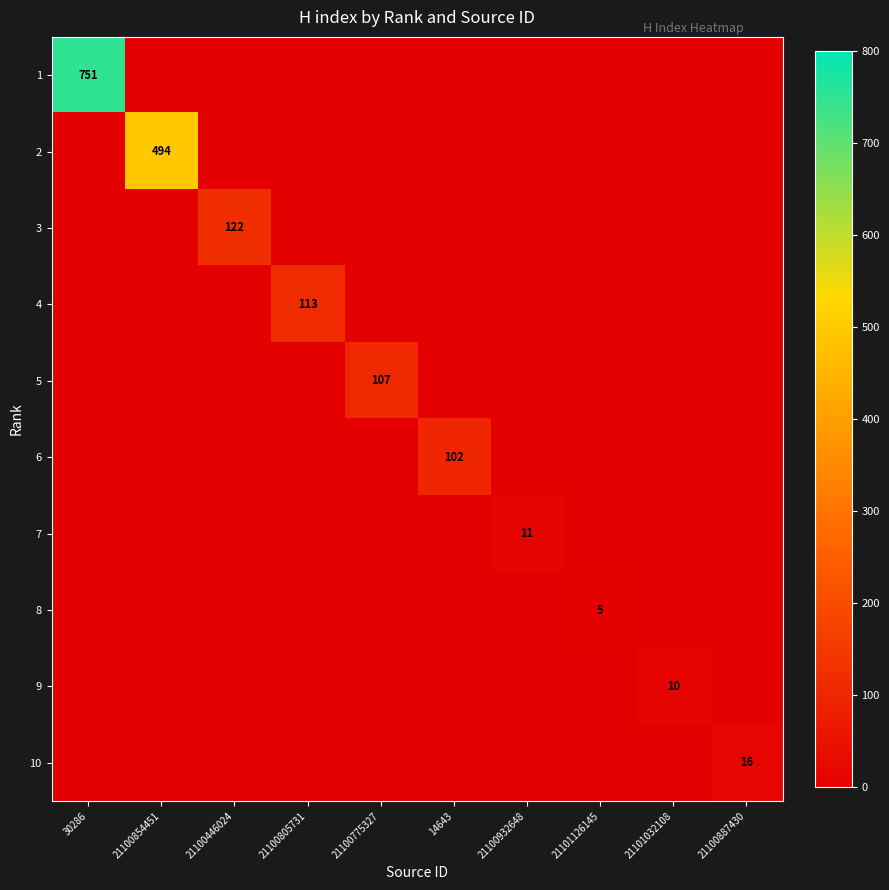

The value of 3 at 21100446024 is 122. True or false?

True